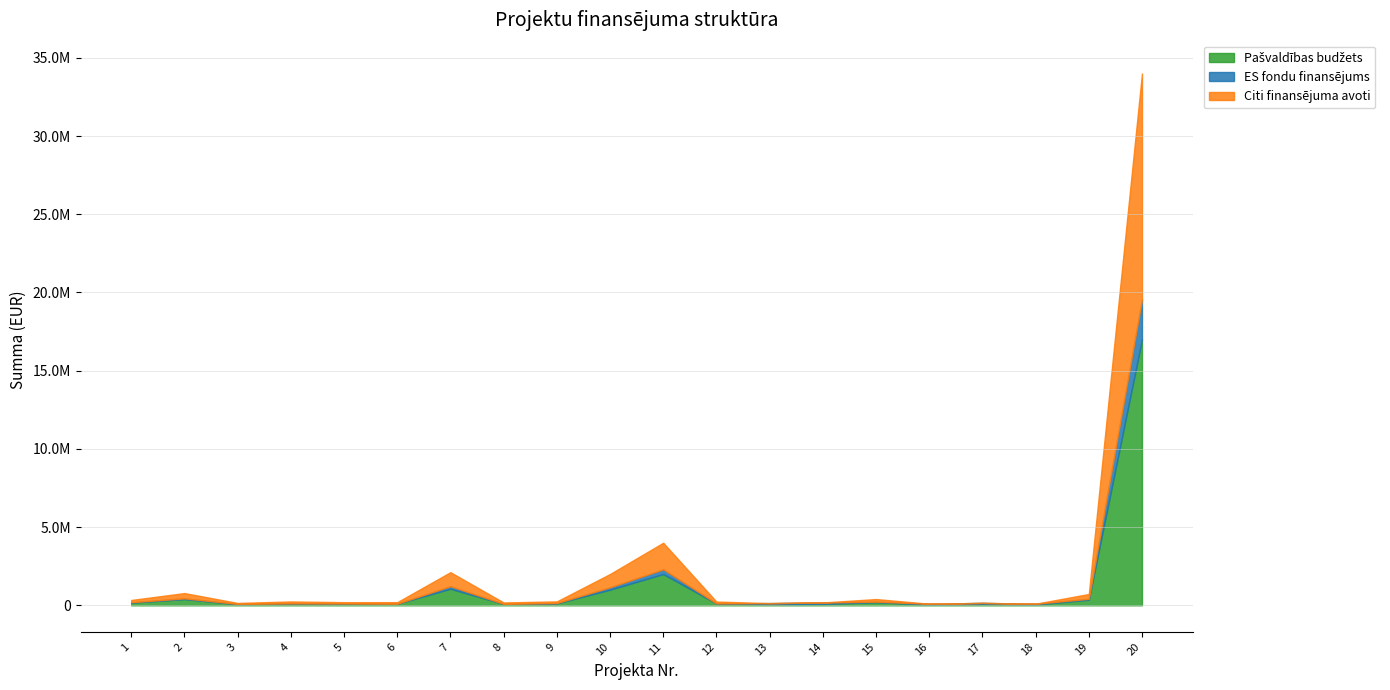

How many positive values does the Citi finansējuma avoti series have?

15